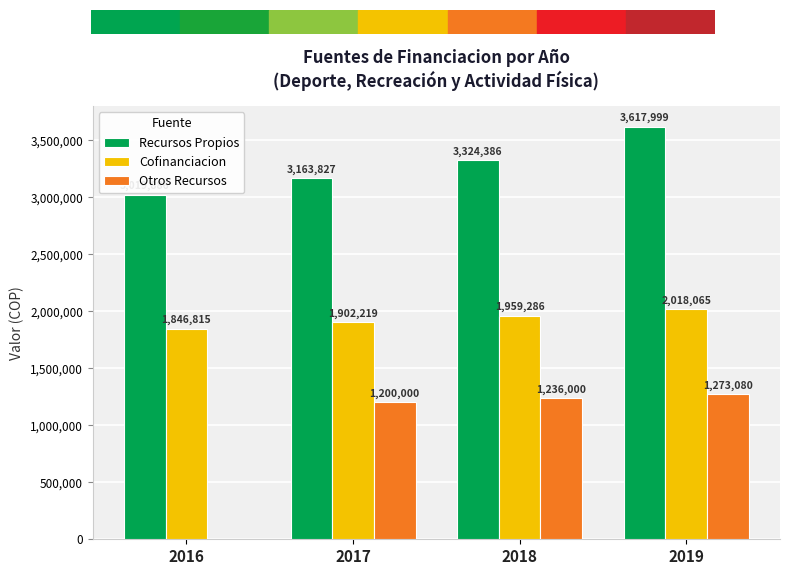

What value does the Cofinanciacion series have at 2017, to the nearest 50?

1902200